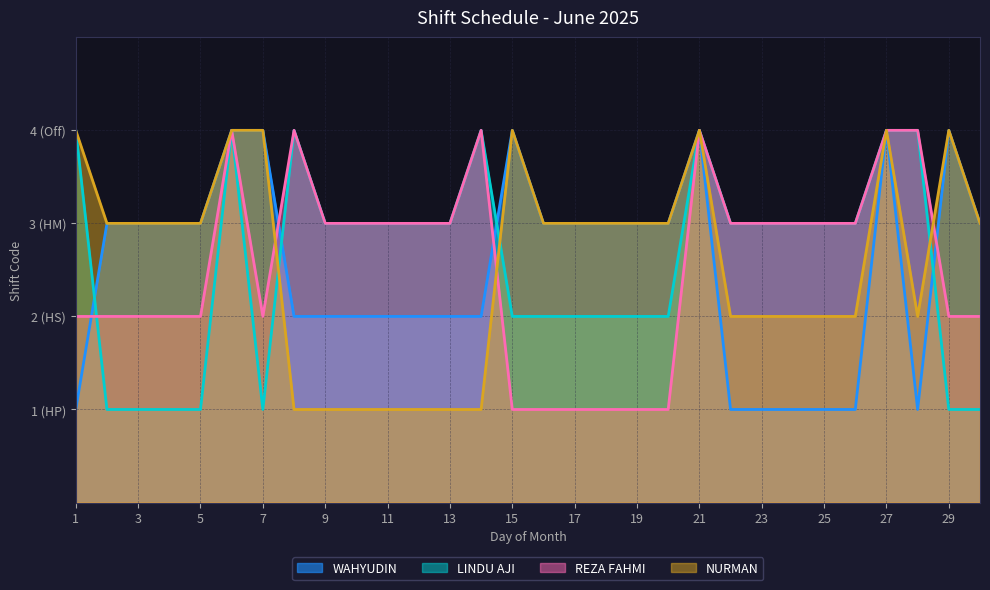

How many values in the REZA FAHMI series are below 3?

14